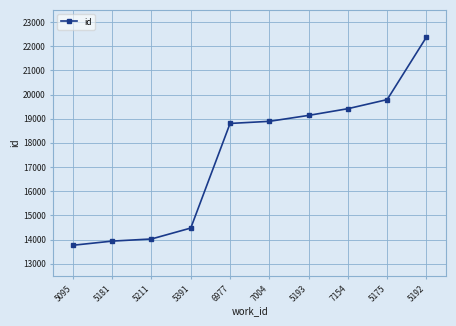

What is the difference between the maximum and minimum values?

8612